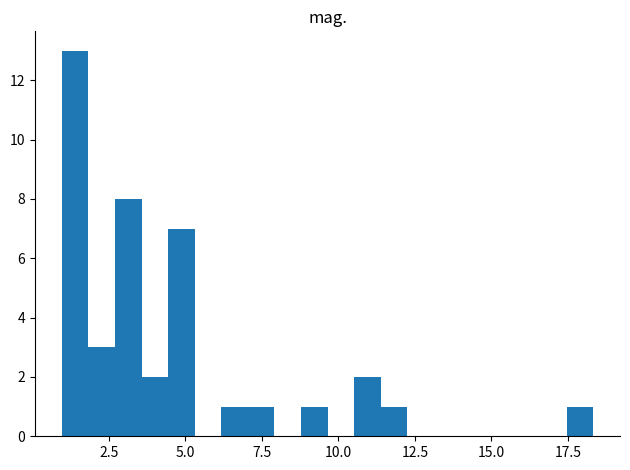

Around what value on the x-axis is the tallest bar? Give the approximate position of its centre, as read against the axis.

1.5